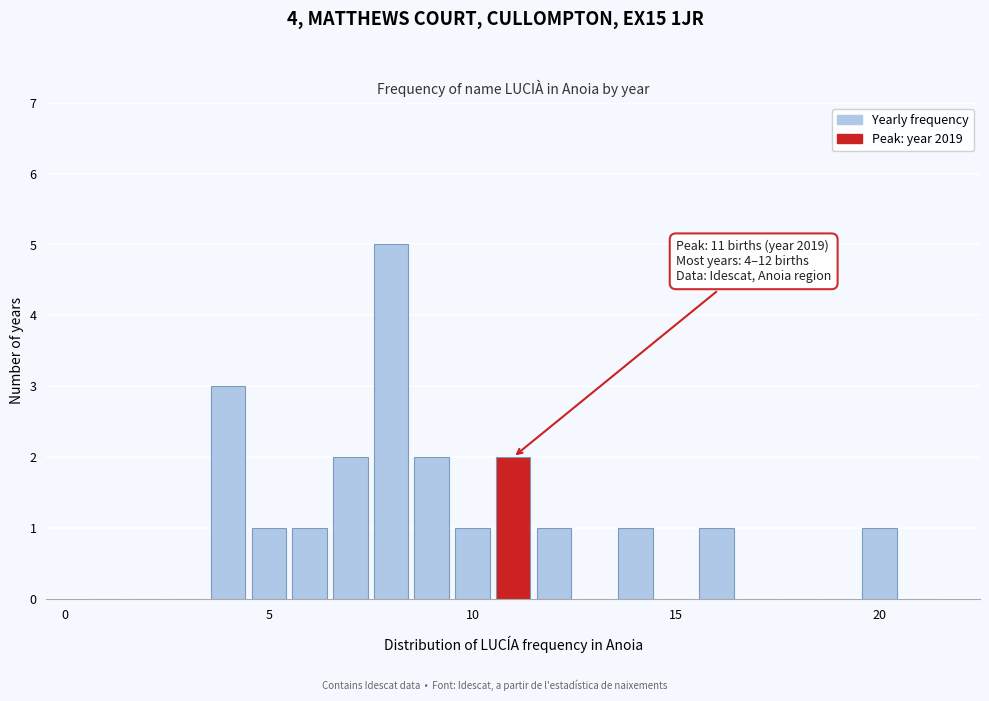

Around what value on the x-axis is the tallest bar? Give the approximate position of its centre, as read against the axis.

8.0